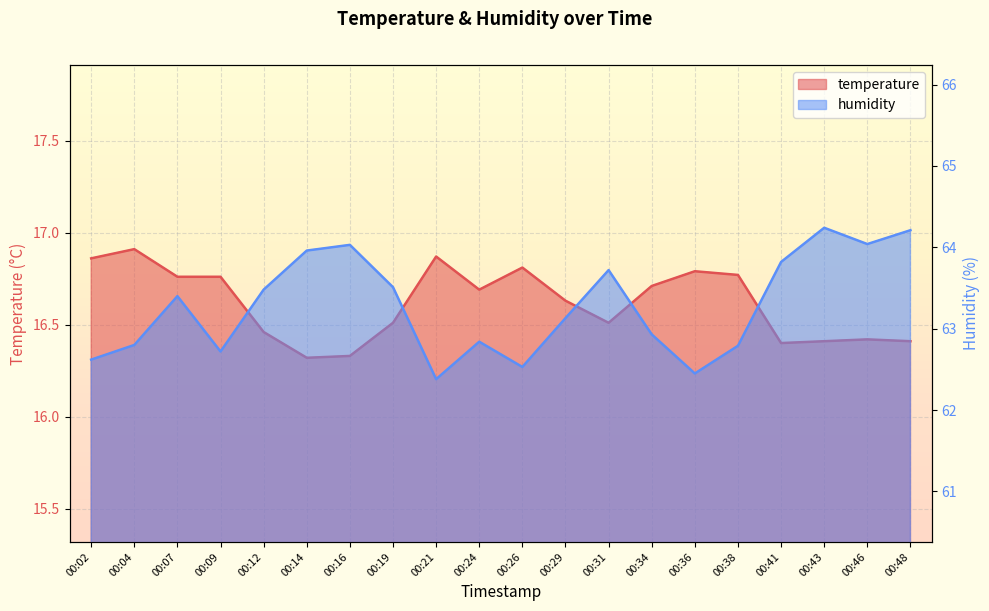

Where is temperature nearest to the value 16?

00:14